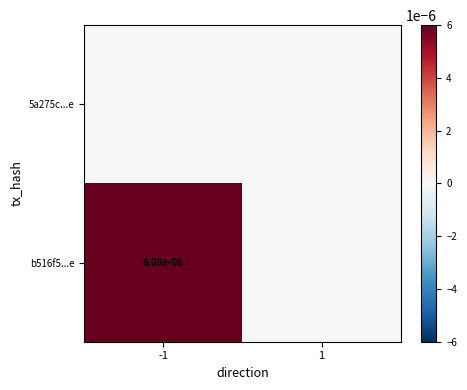

The value of b516f5...e at -1 is 0.0. True or false?

True